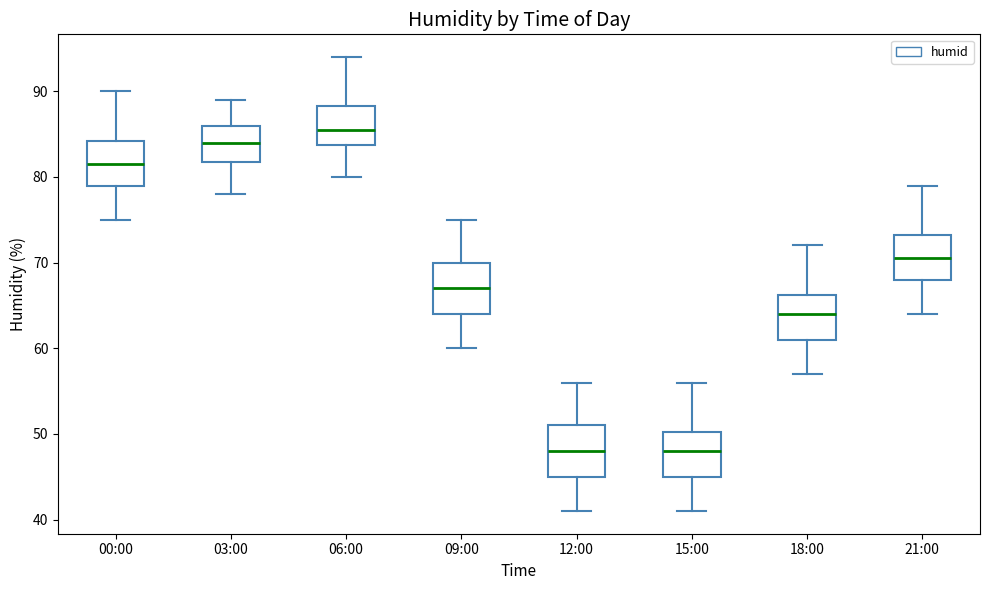

Where is the lower edge of the box for 00:00 on the y-axis? The values are not printed on the chart, so give them approximately, as read against the axis.

79